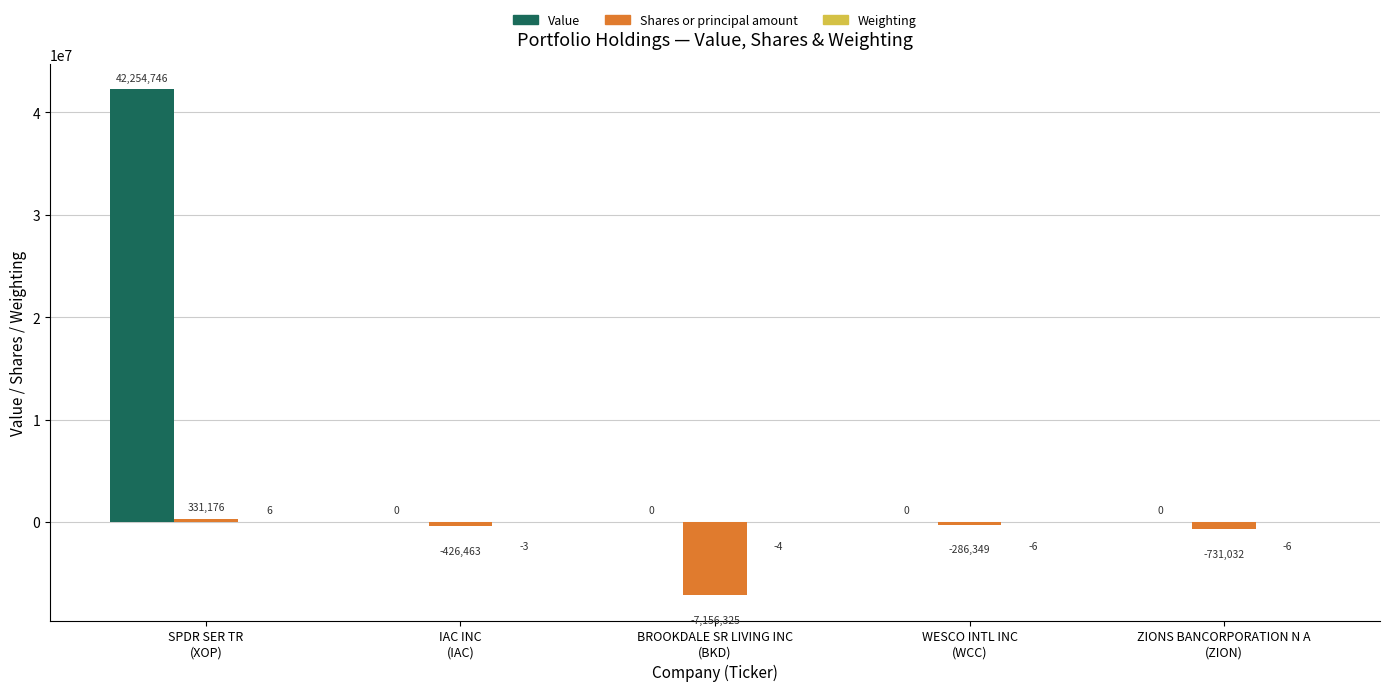

Which series has the largest total across all categories?

Value